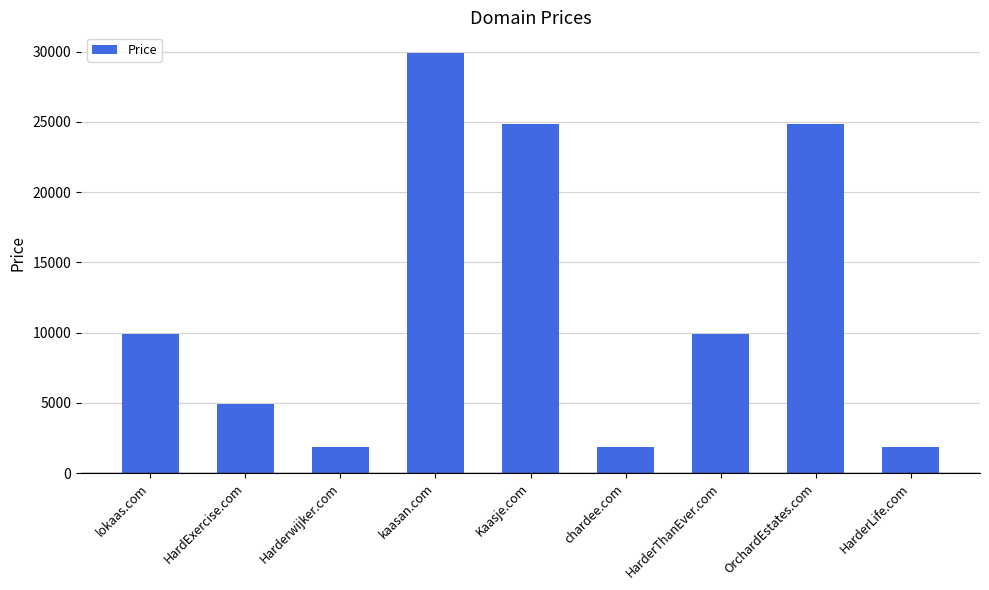

Is it true that the value at HardExercise.com is 4888?

True